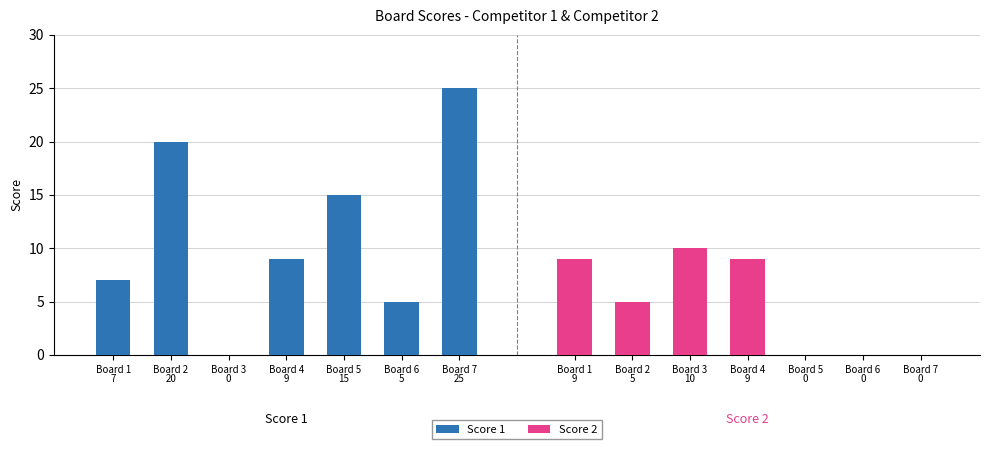

Which category has the highest value in the Score 2 series?

Board 3